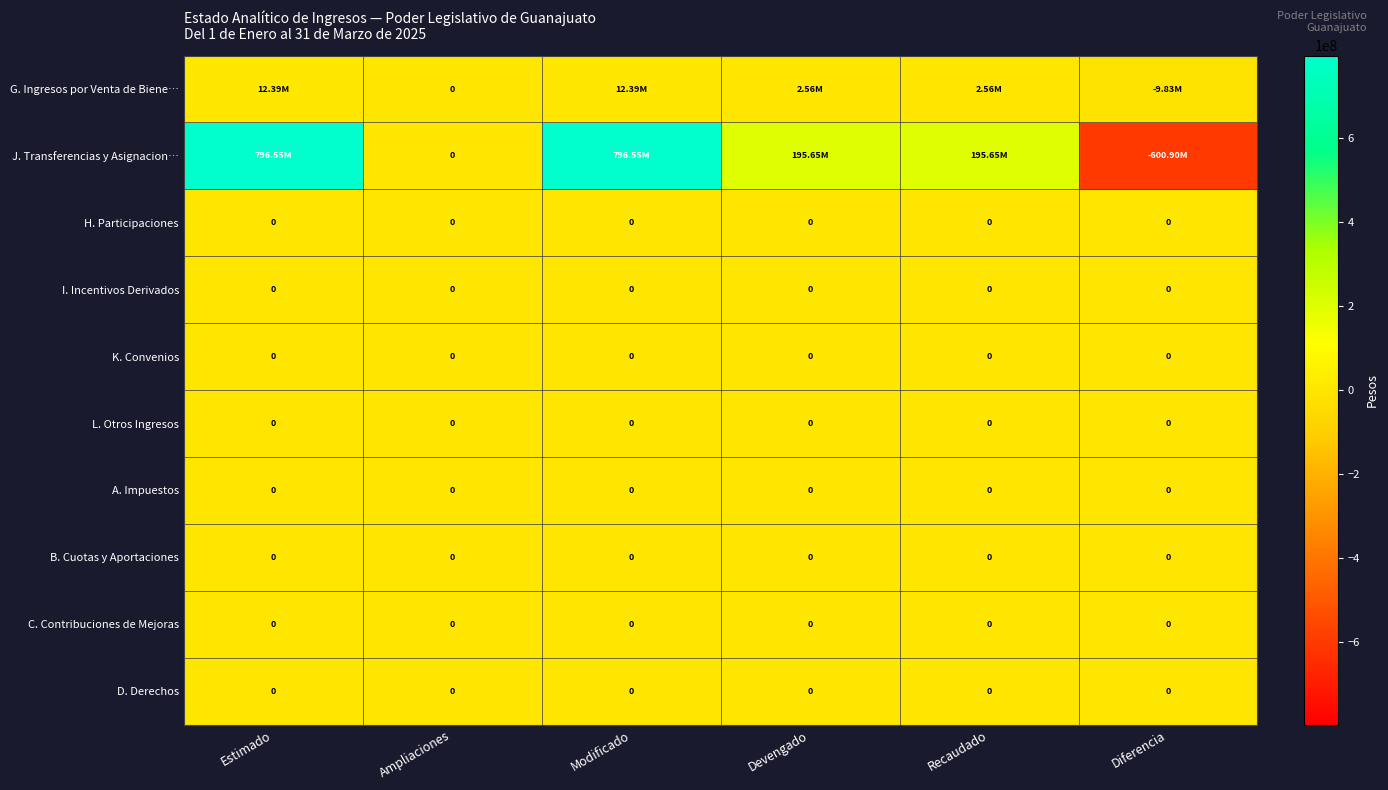

List the series in order of their peak value, highest first.

J. Transferencias y Asignacion…, G. Ingresos por Venta de Biene…, H. Participaciones, I. Incentivos Derivados, K. Convenios, L. Otros Ingresos, A. Impuestos, B. Cuotas y Aportaciones, C. Contribuciones de Mejoras, D. Derechos